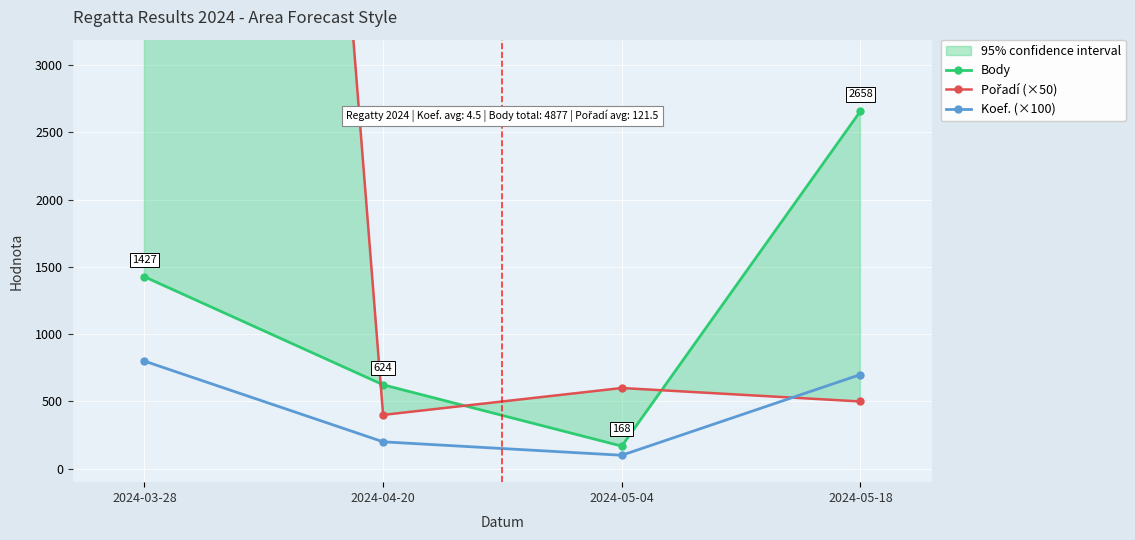

What is the sum of all Koef. (×100) values?

1800